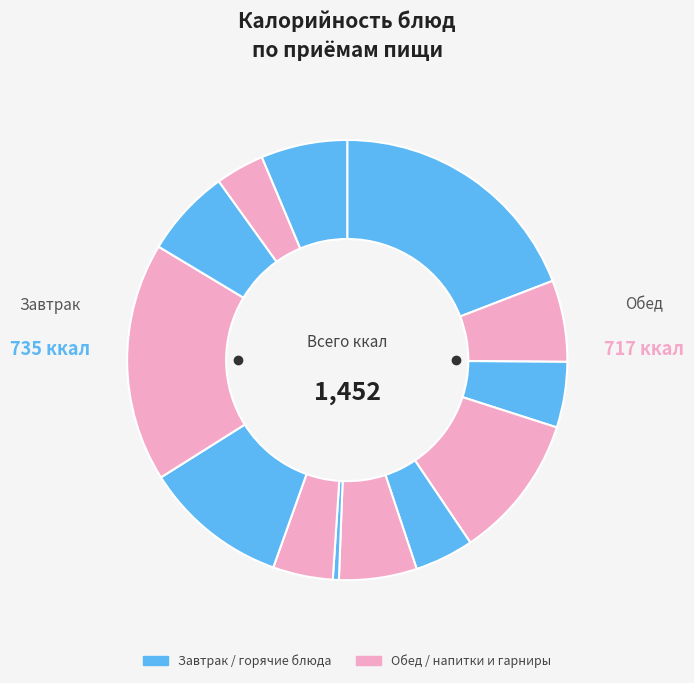

How many segments does this pie chart have?

13